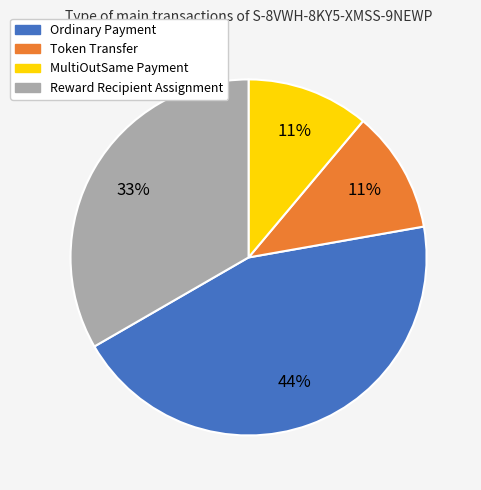

To the nearest percent, what is the difference between the largest and smallest slice percentages?

33%